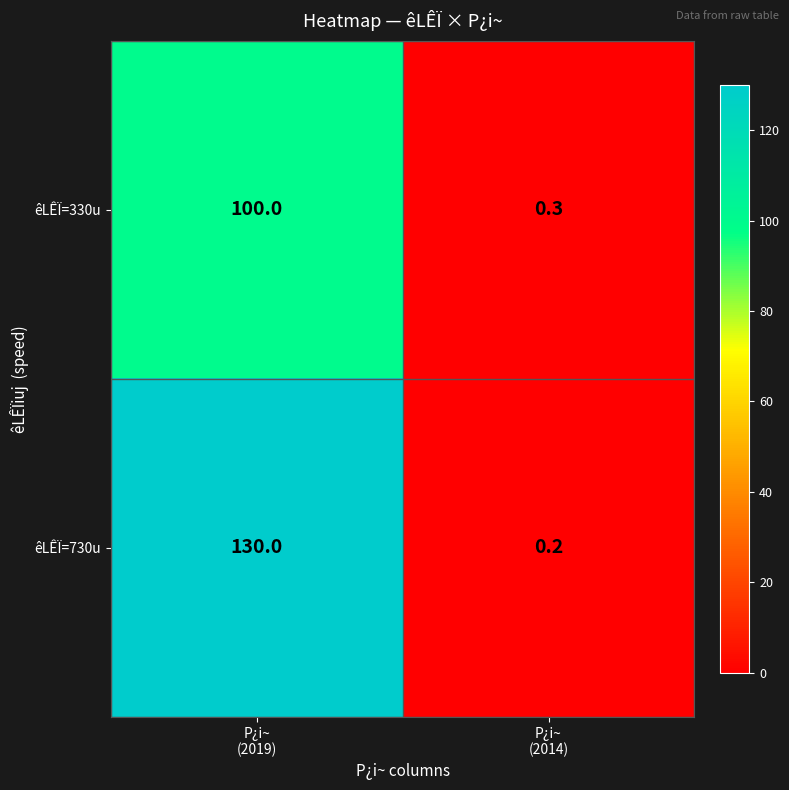

List the series in order of their peak value, highest first.

êLÊÏ=730u, êLÊÏ=330u